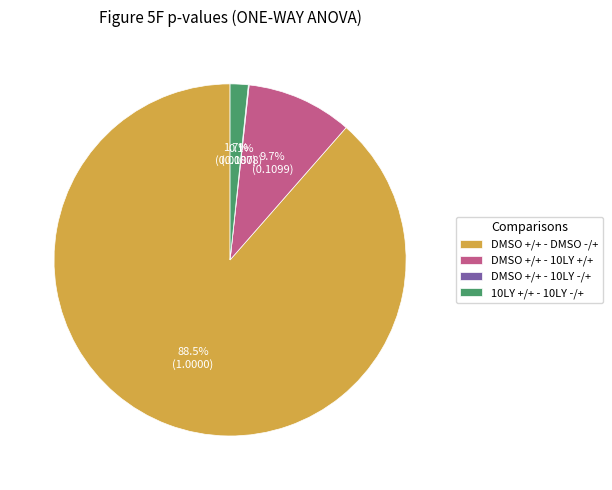

Is DMSO +/+ - DMSO -/+ the majority of the pie?

Yes